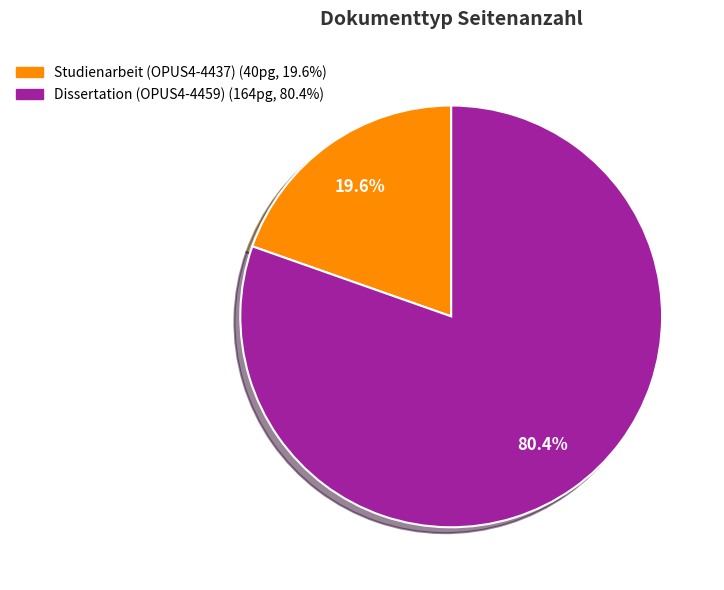

What is the ratio of the value at Dissertation (OPUS4-4459) to the value at Studienarbeit (OPUS4-4437)?

4.1